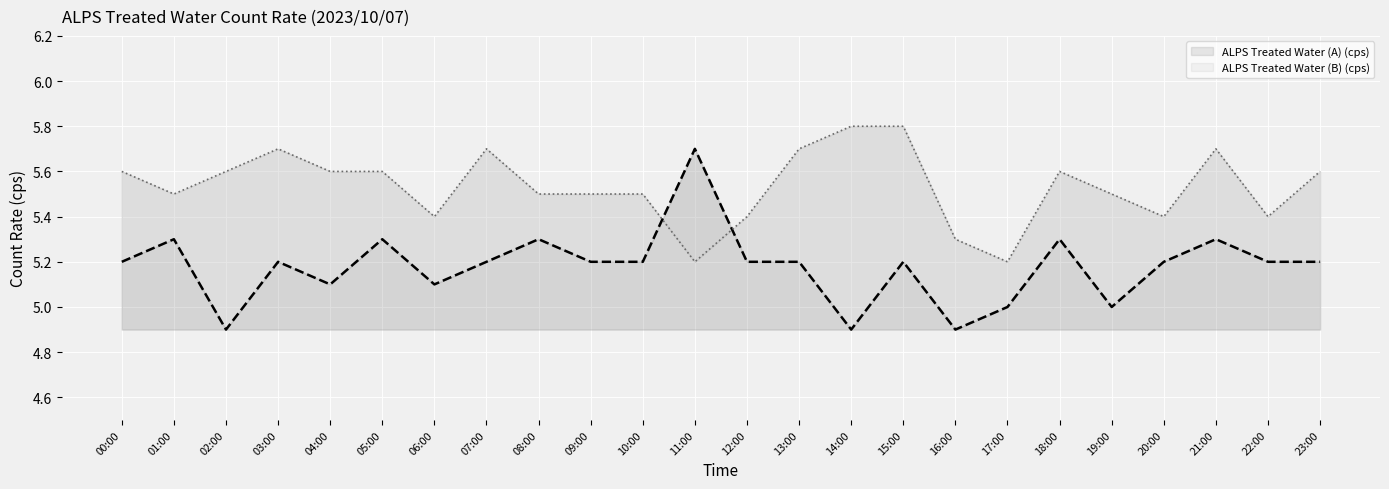

Count the number of categories in the chart.

24